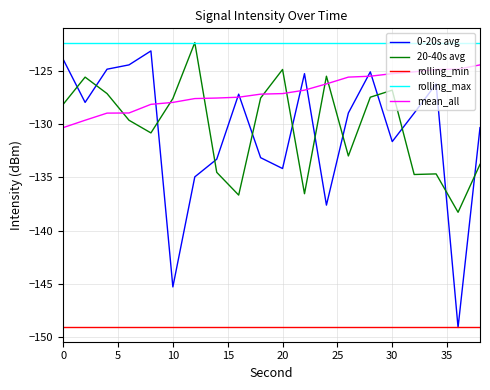

Which series has the widest spread of values?

0-20s avg